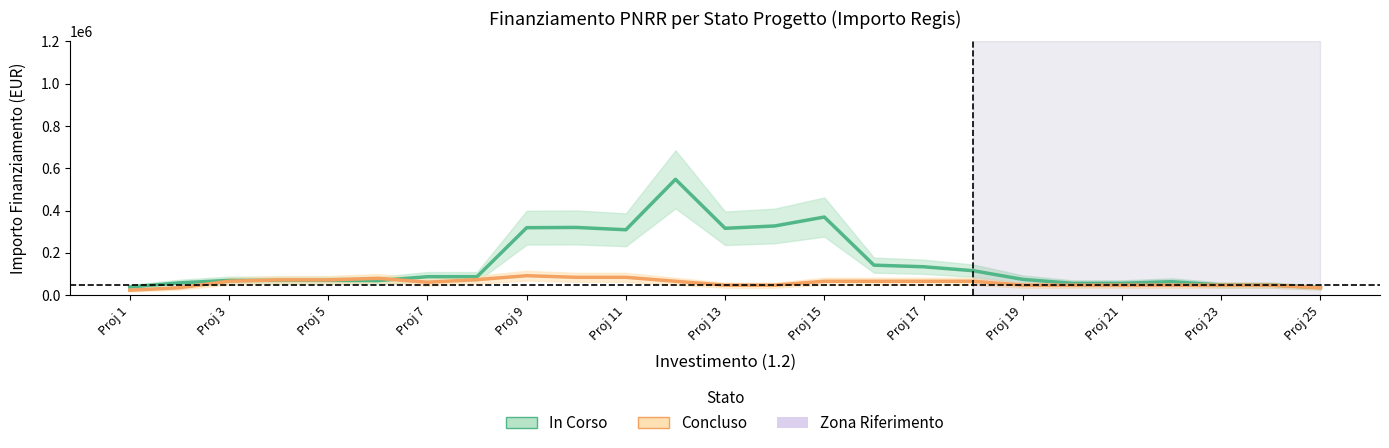

What is the smallest value displayed?

23713.5